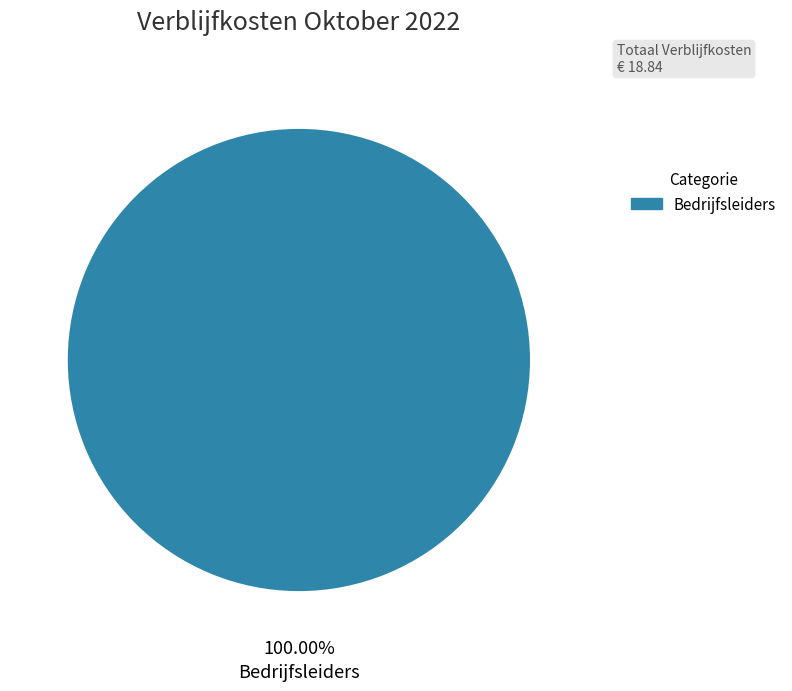

What percentage is the Bedrijfsleiders slice, to the nearest percent?

100%